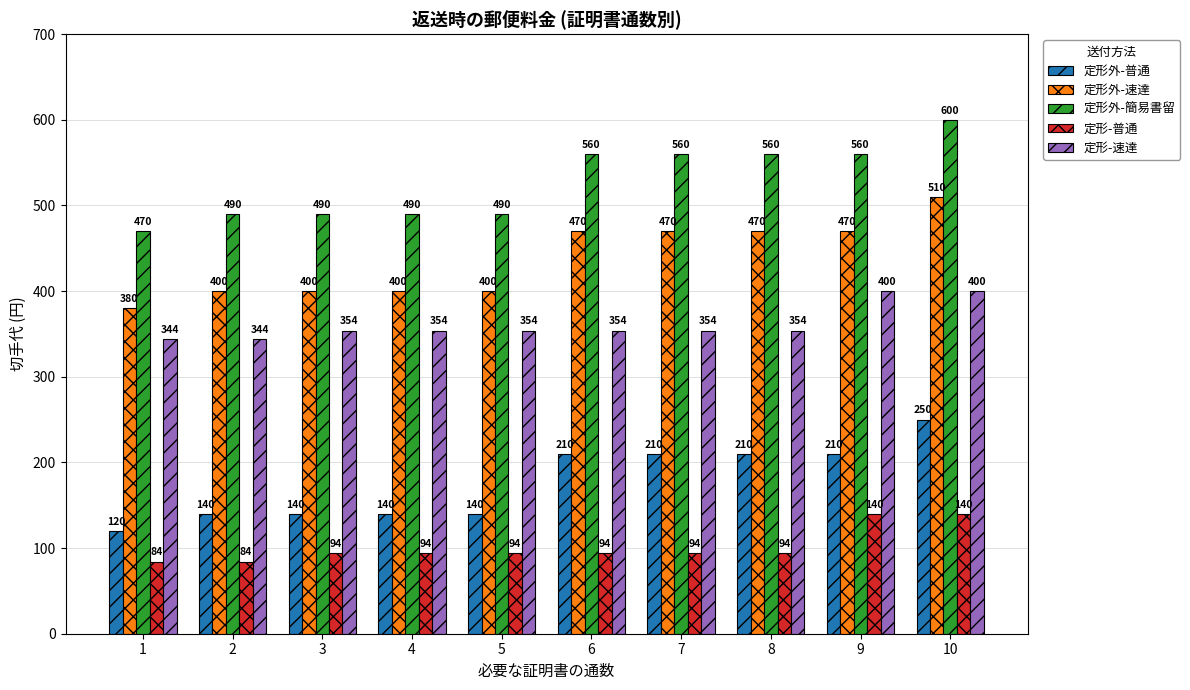

How many data points in 定形-普通 are less than 94?

2